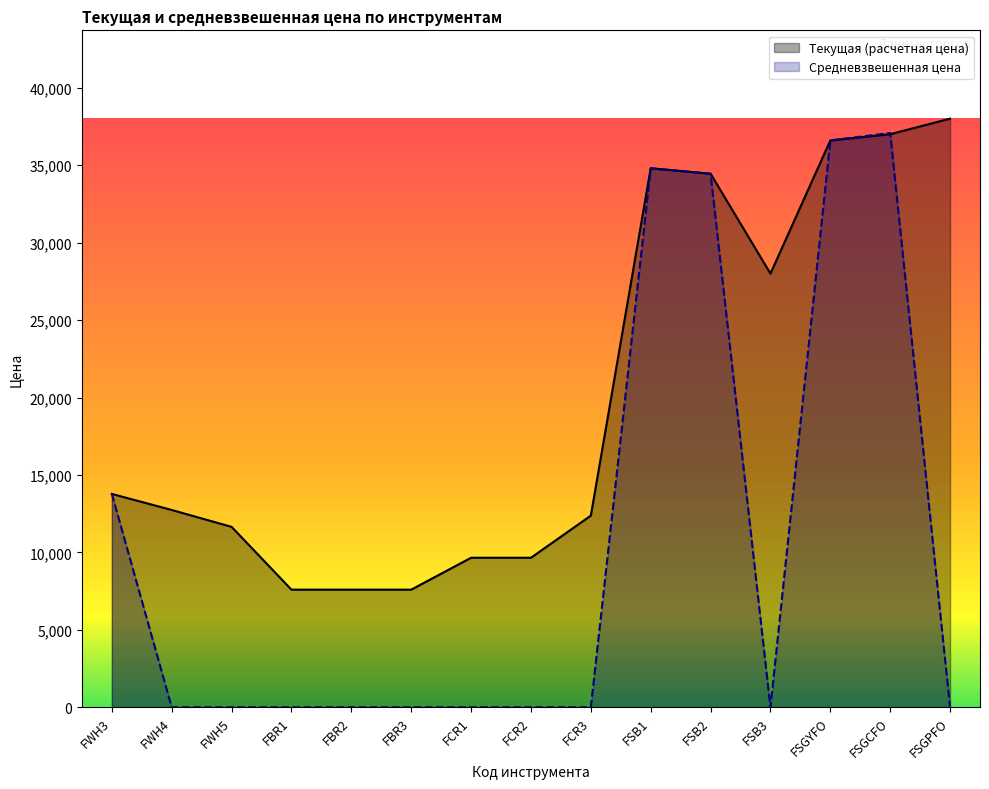

What is the maximum value for Текущая (расчетная цена)?

38005.0